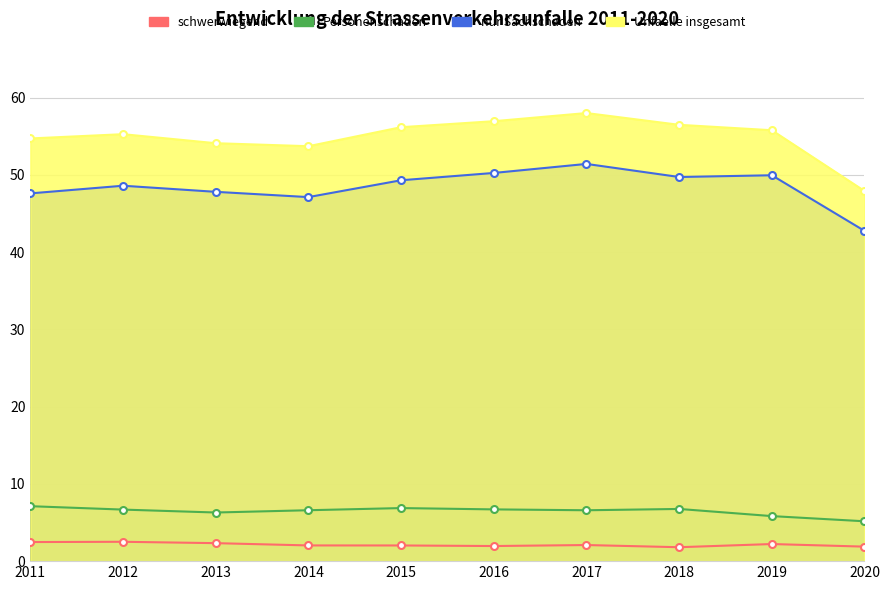

True or false: Personenschaden has a value of 7.1 at 2011.

True